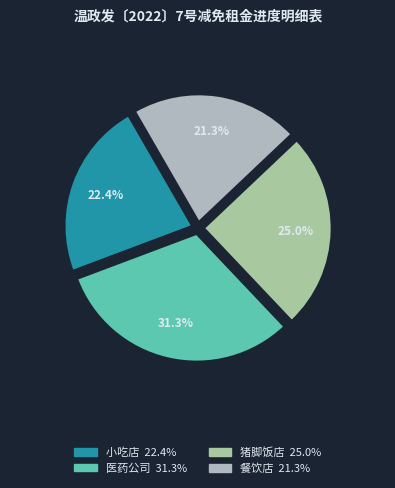

How many segments does this pie chart have?

4